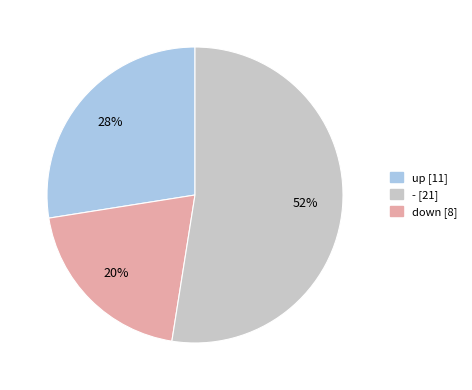

Which slice represents more than half of the pie?

down [8]